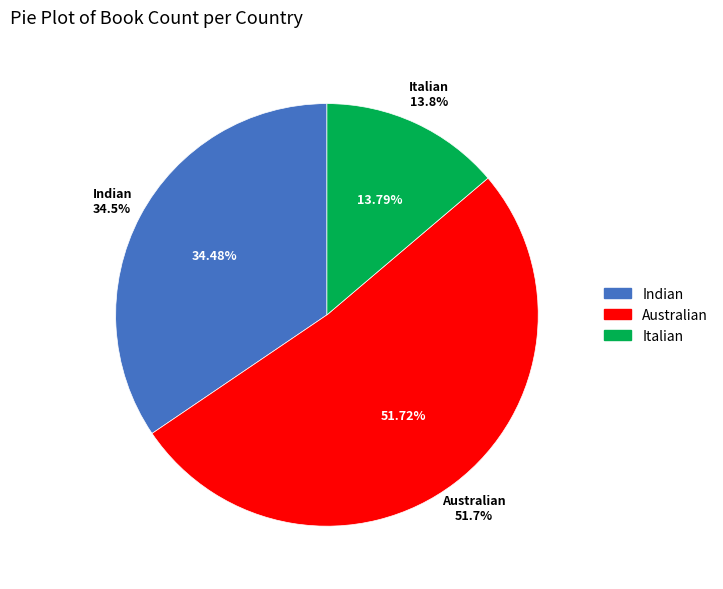

To the nearest percent, what percentage of the pie is Australian?

52%